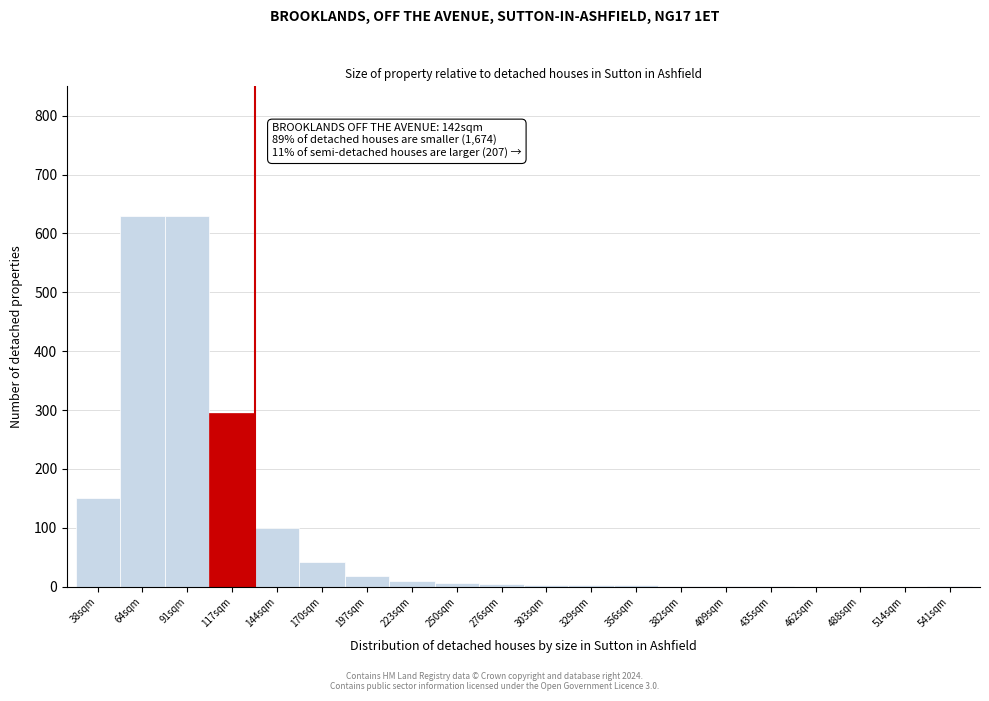

The chart shows a value of 1 at 409sqm. True or false?

True